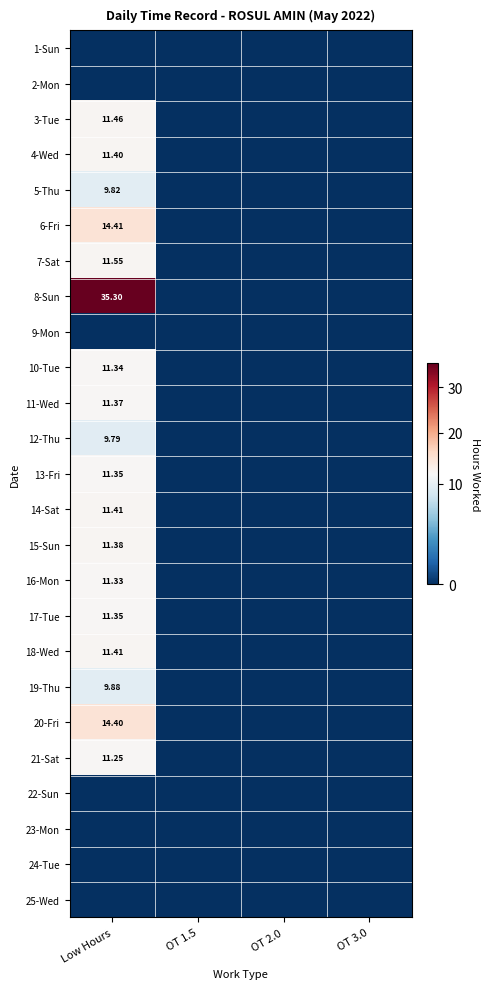

Which has a higher value, OT 2.0 or OT 3.0?

OT 2.0